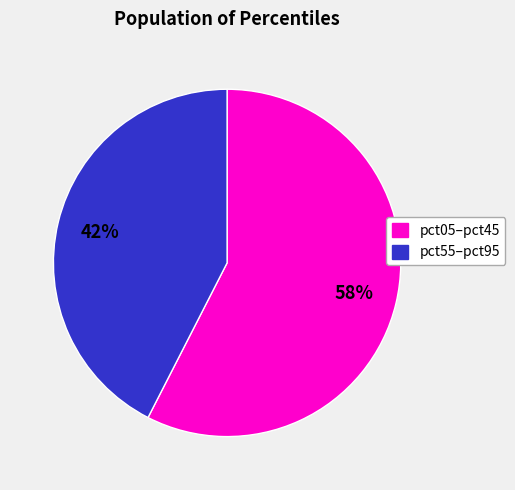

To the nearest percent, what is the average slice percentage?

50%